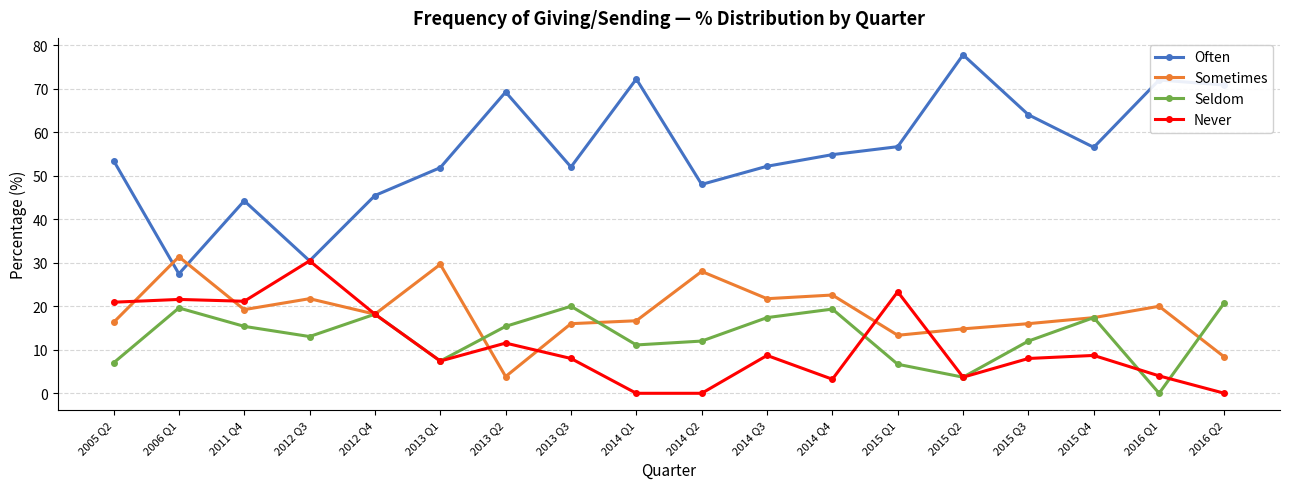

What is the spread (max minus min) of values at 2012 Q4?

27.3